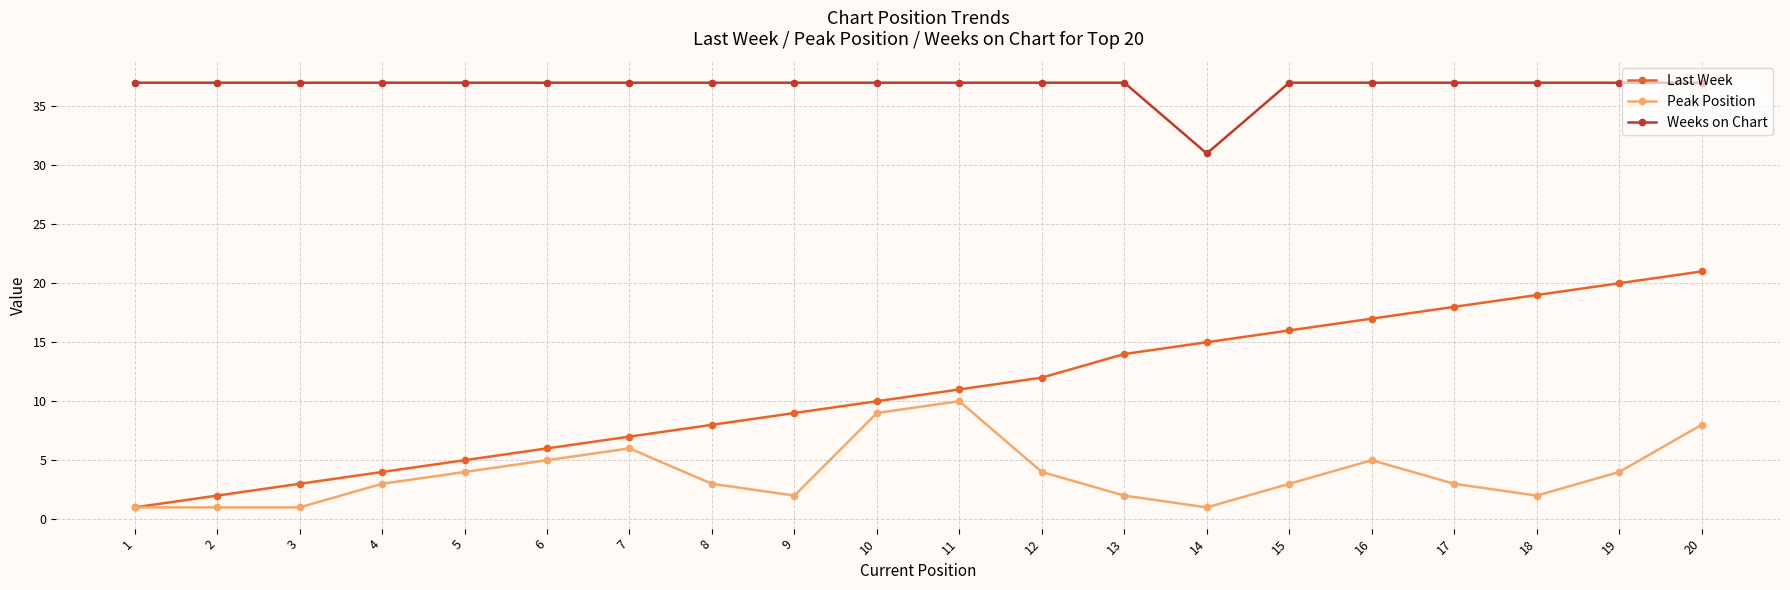

Is the value of Weeks on Chart at 7 greater than the value of Peak Position at 15?

Yes